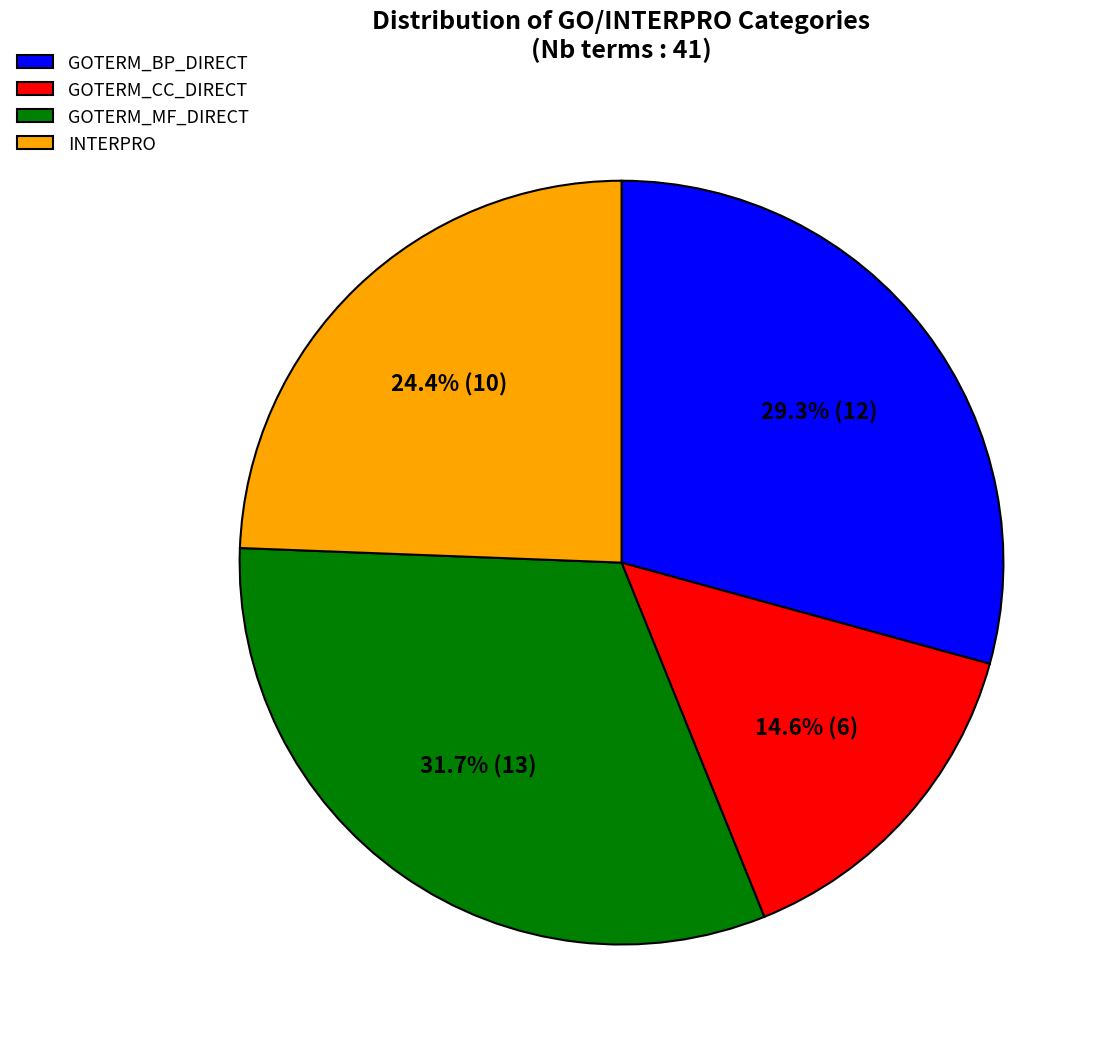

What is the ratio of the value at GOTERM_BP_DIRECT to the value at GOTERM_CC_DIRECT?

2.0